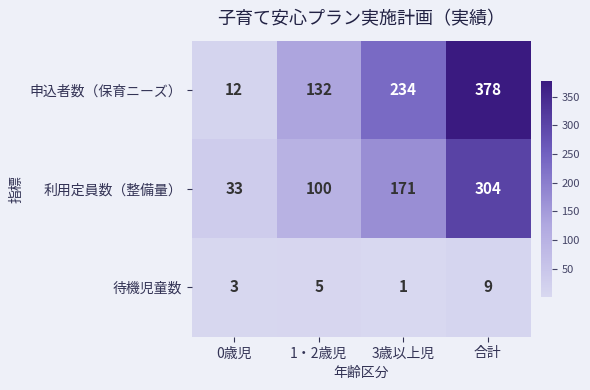

At which label is 待機児童数 closest to 5?

1・2歳児